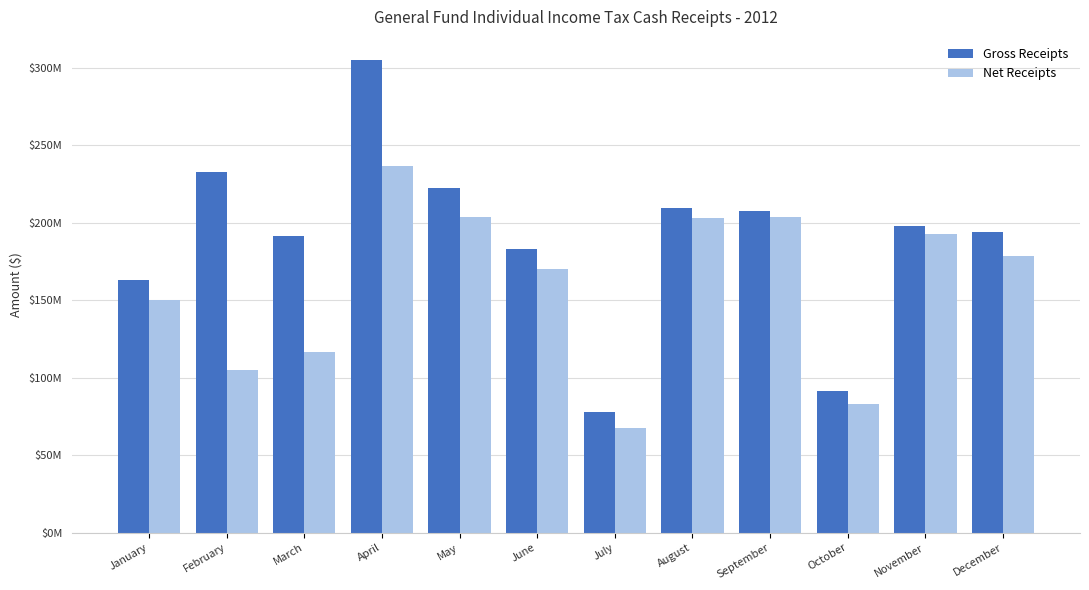

Is it true that Net Receipts equals 83090853.0 at October?

True